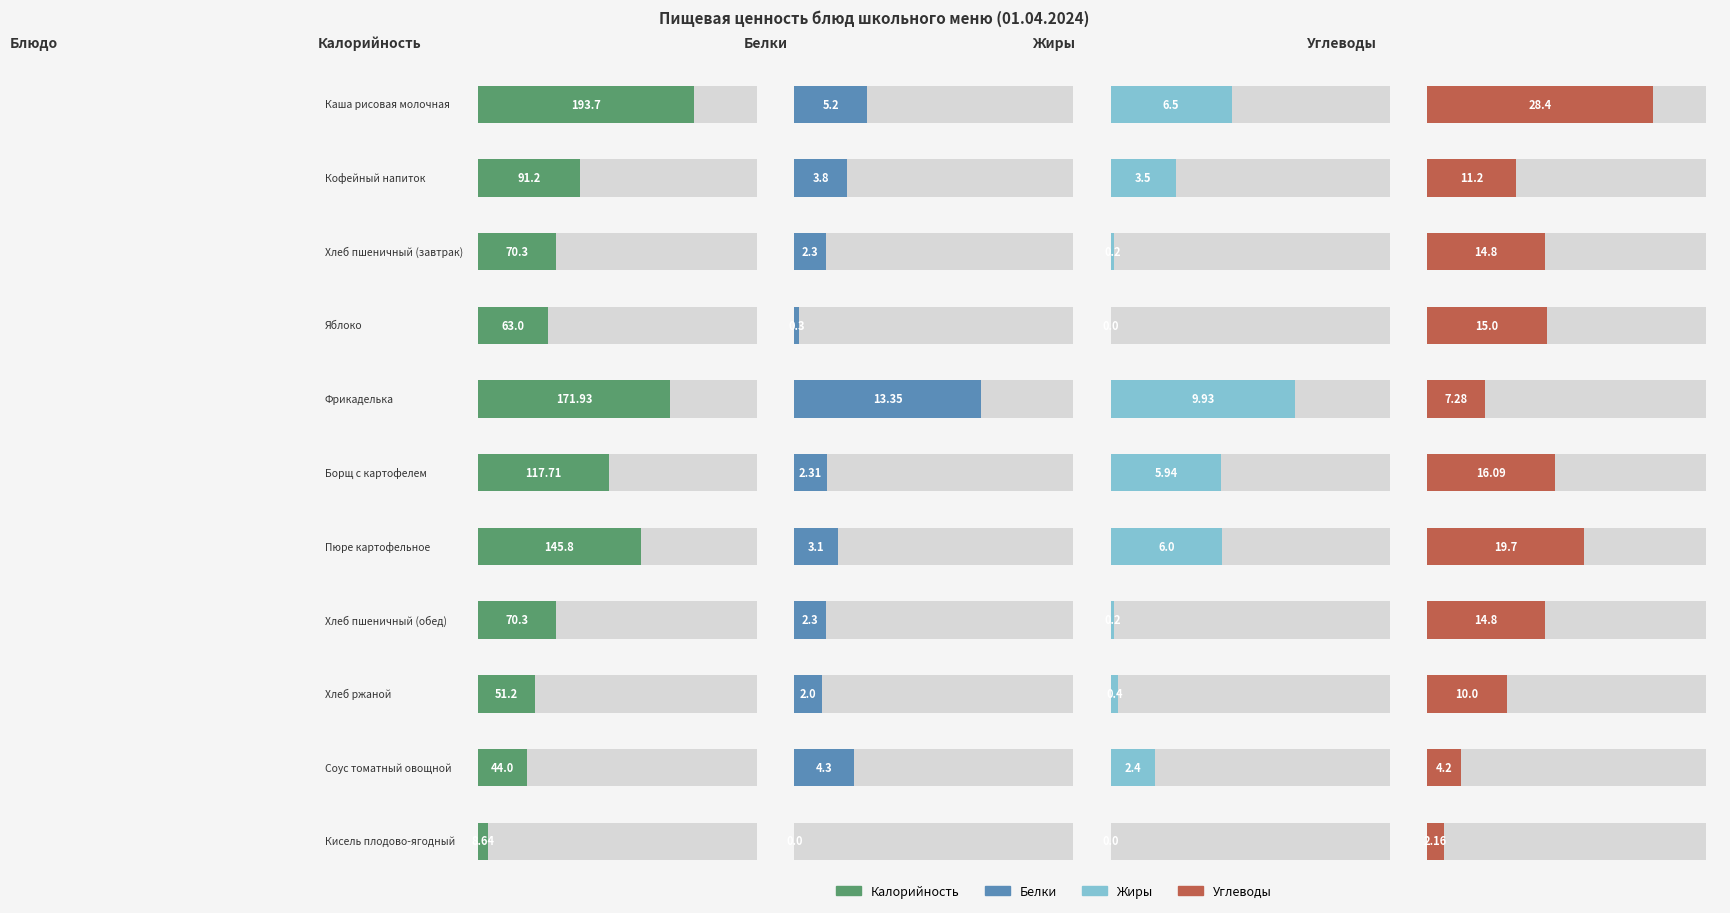

What is the difference between the highest and lowest values at Хлеб пшеничный (завтрак)?

70.1